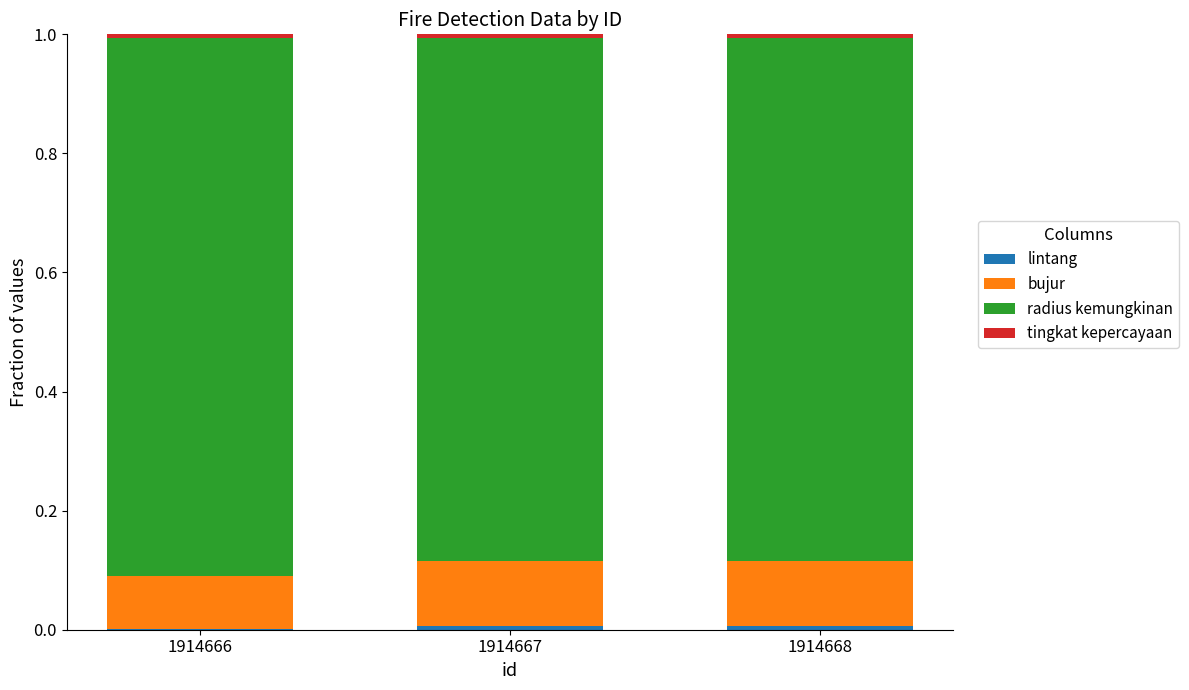

Count the number of categories in the chart.

3